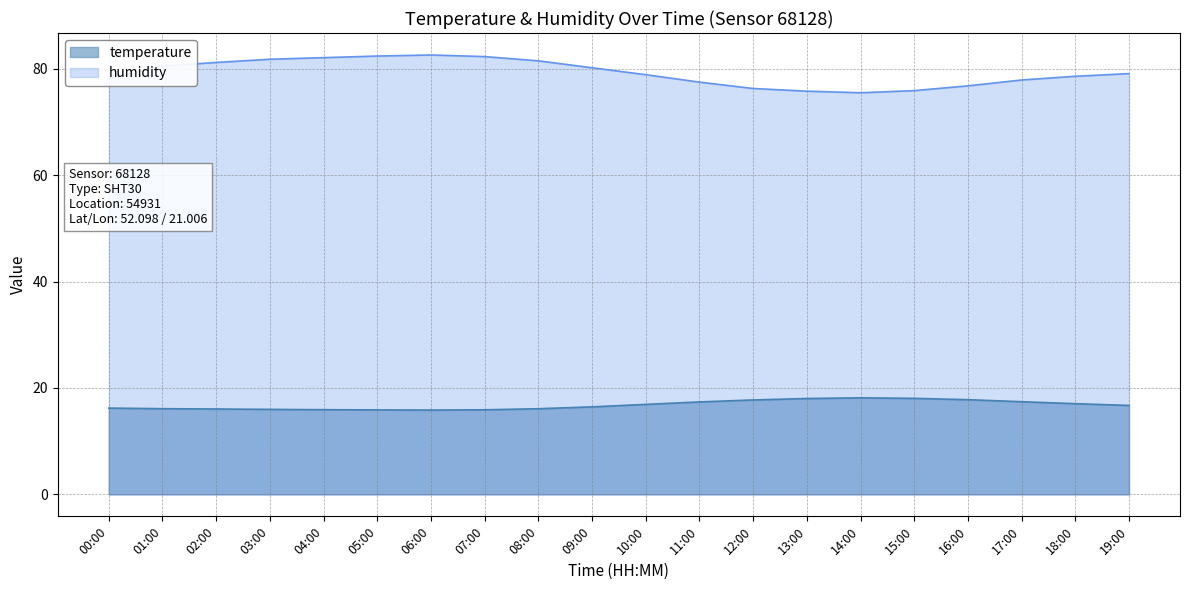

Does the chart display data point markers on the line(s)?

No